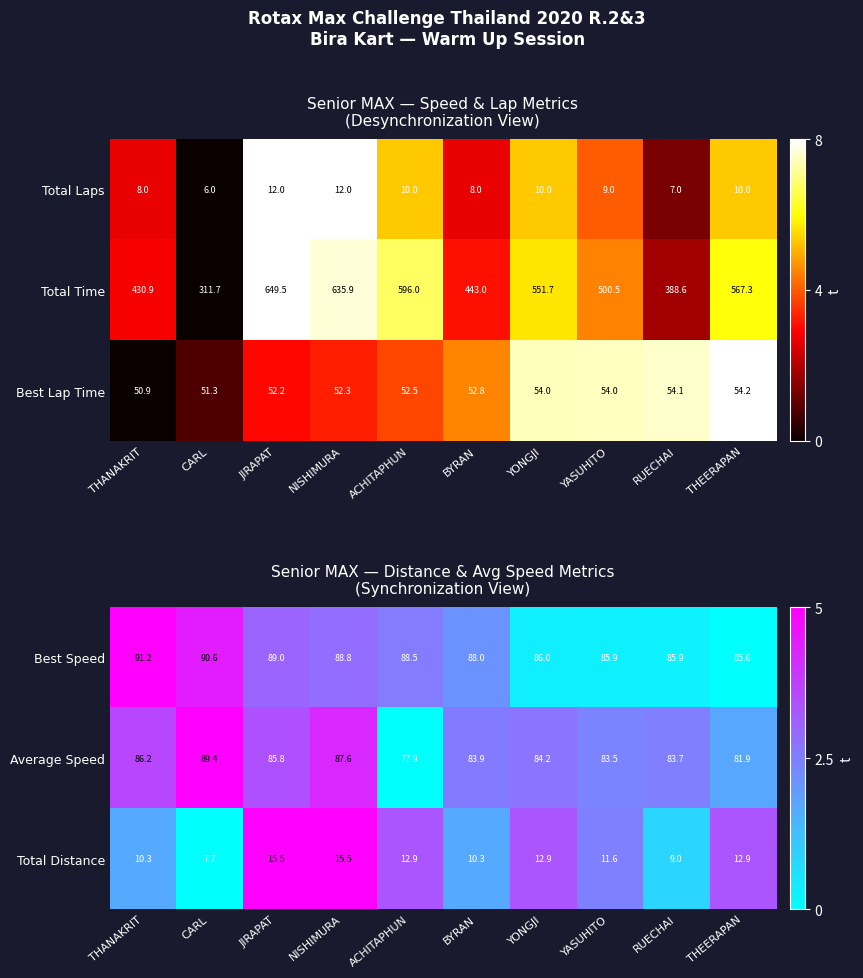

What is the difference between the Total Distance values at BYRAN and CARL?

2.6